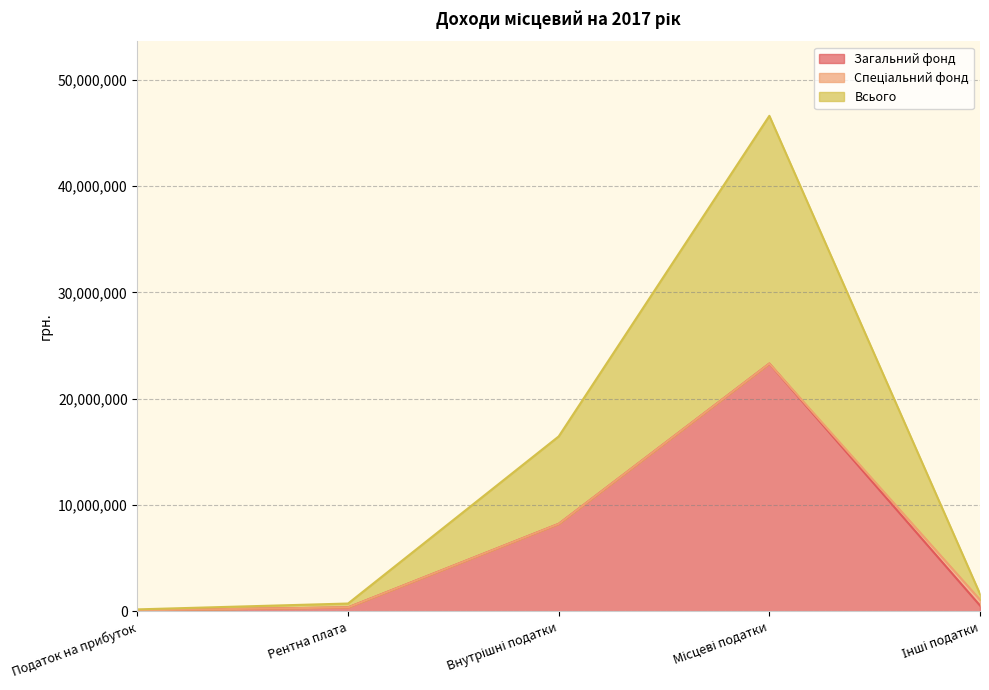

What is the label of the 3rd point from the right?

Внутрішні податки